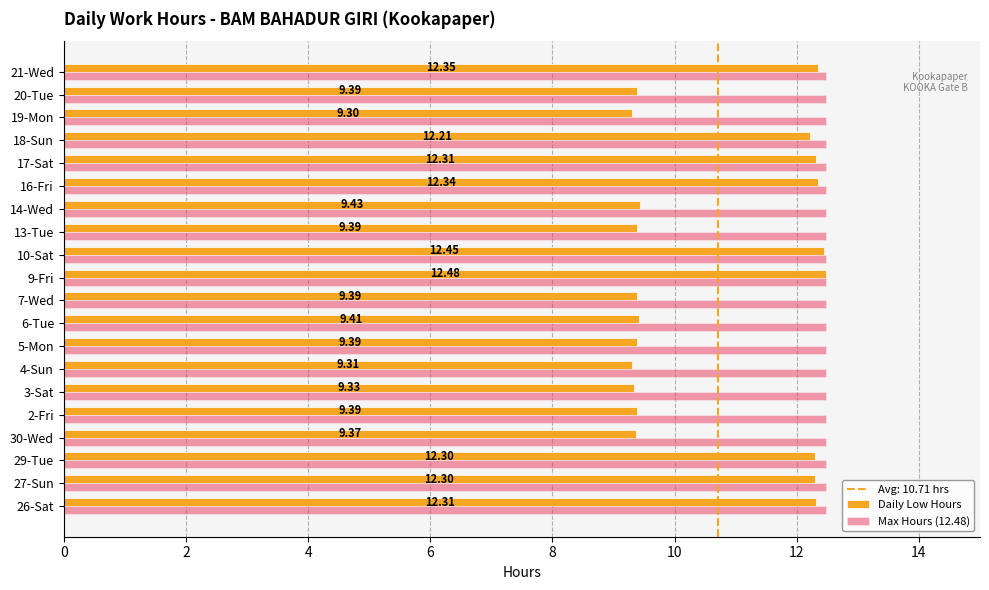

What is the lowest value of the Daily Low Hours series?

9.3